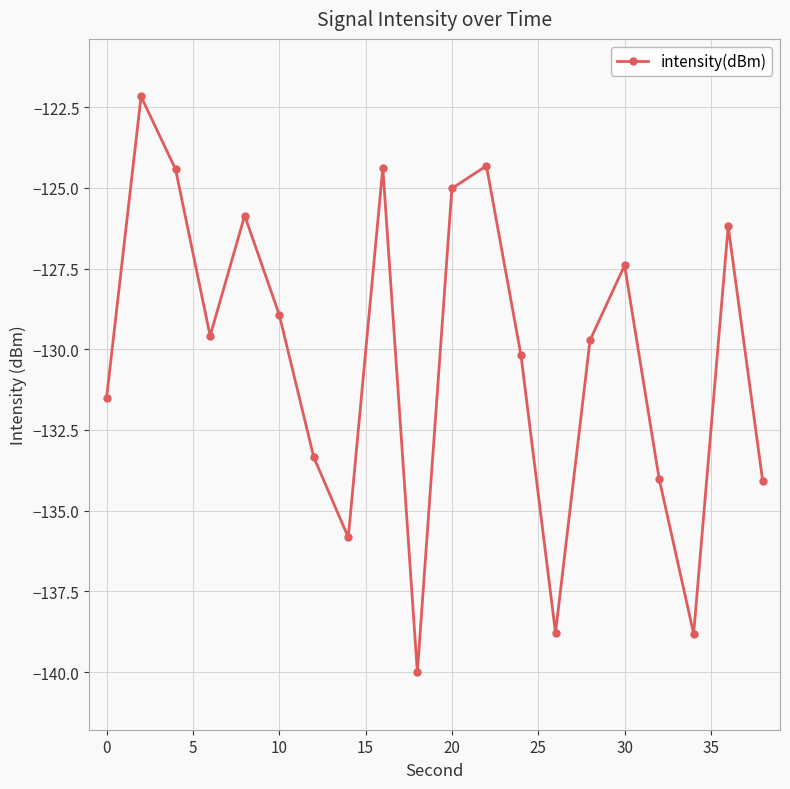

What is the value of the 15th point from the left?

-129.7